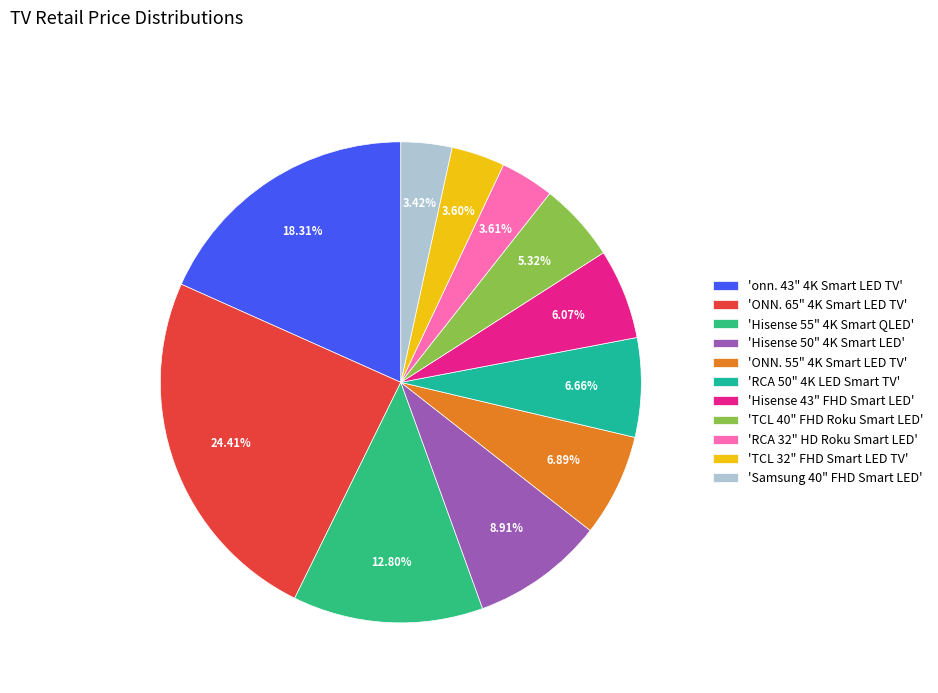

Which category has the biggest portion of the pie?

'ONN. 65" 4K Smart LED TV'